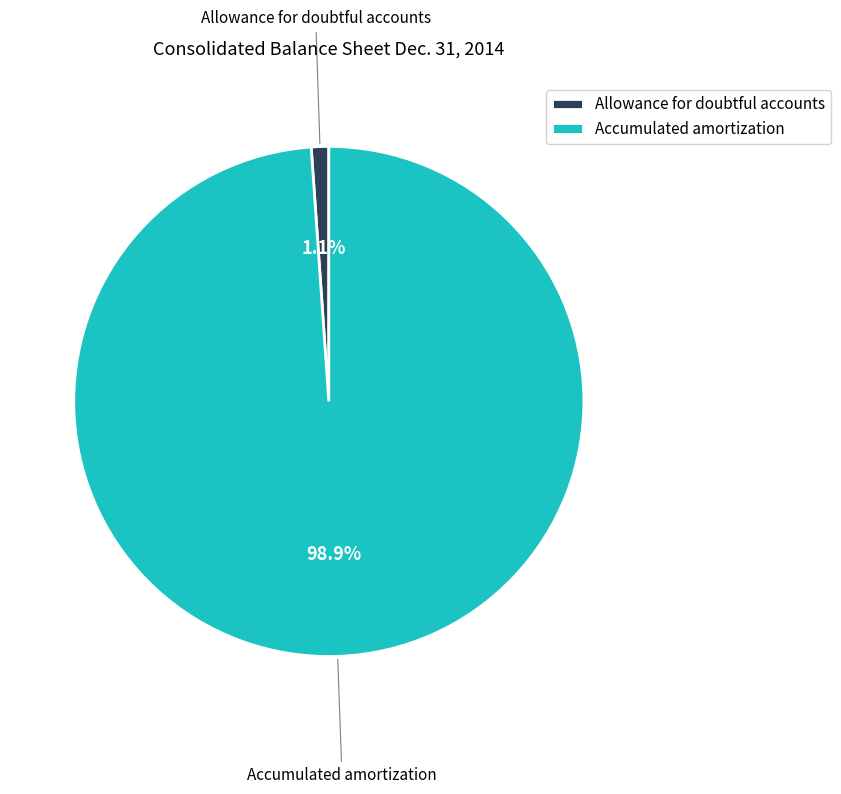

Does Accumulated amortization represent more than half of the total?

Yes